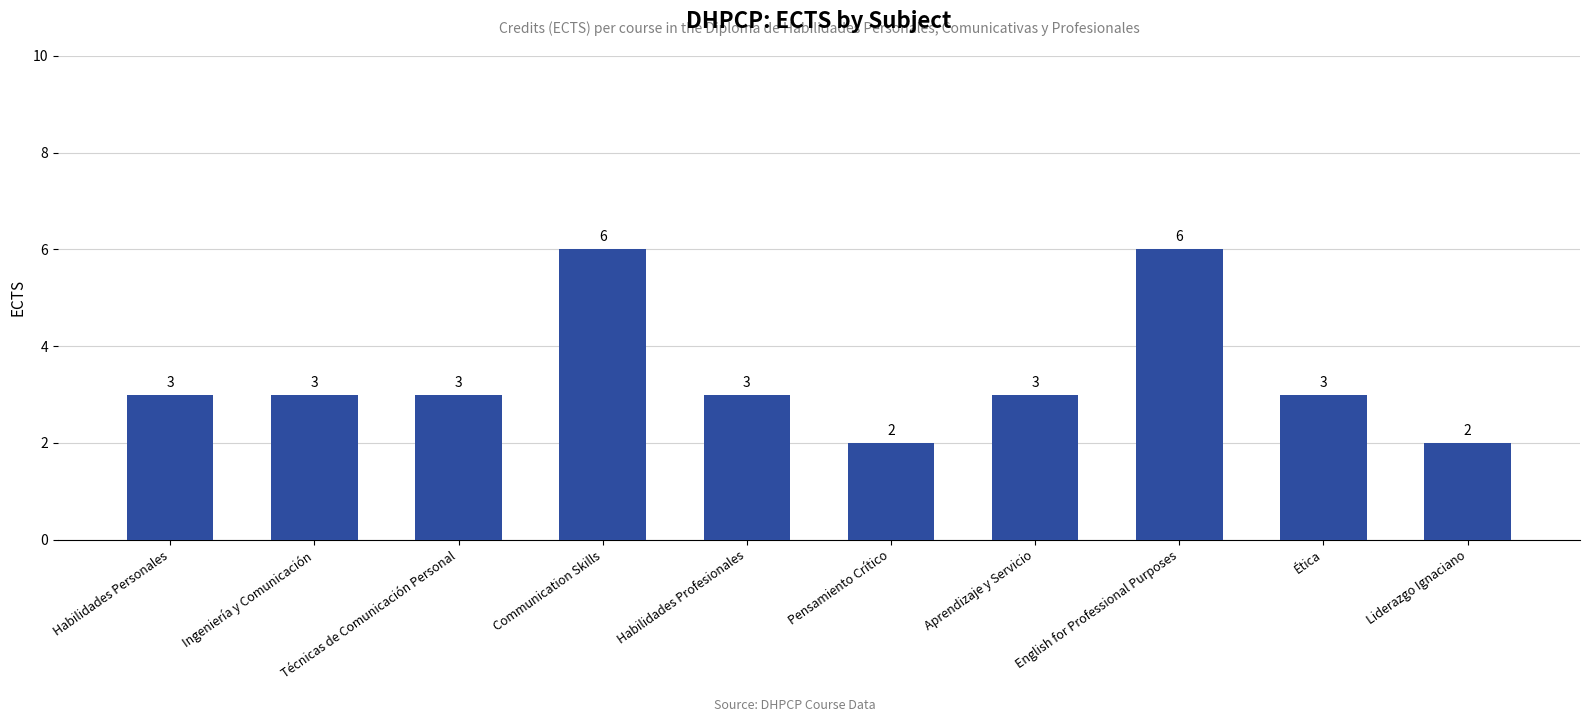

What is the value of the 10th bar from the left?

2